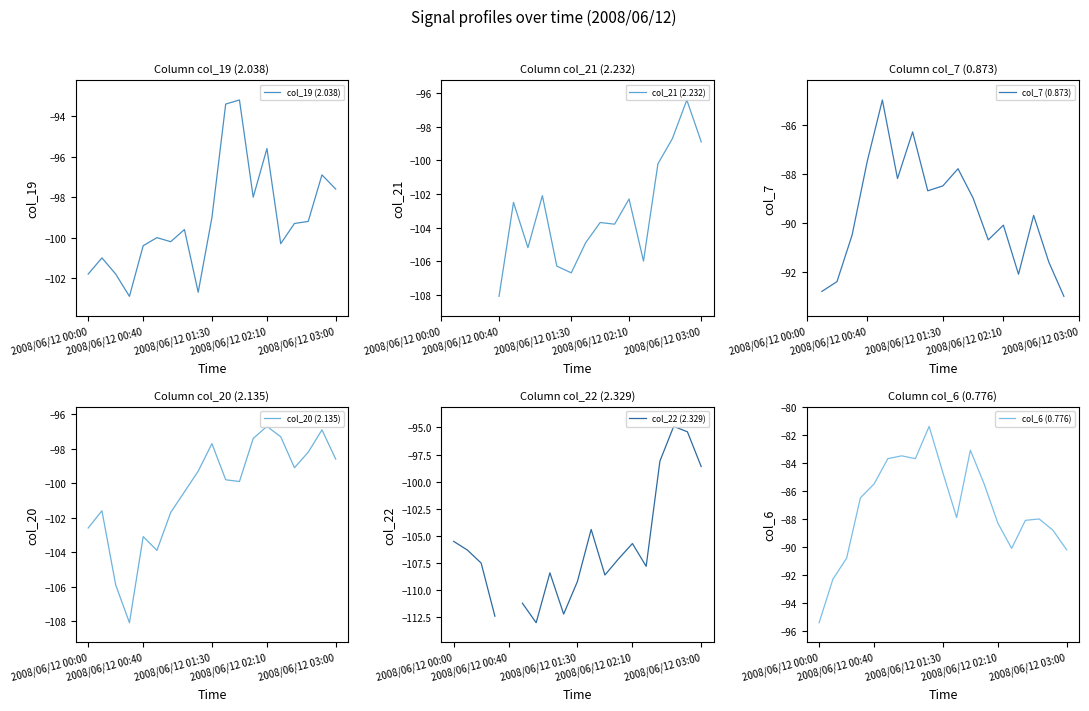

What is the difference between the maximum and minimum values in the col_6 (0.776) series?

14.0